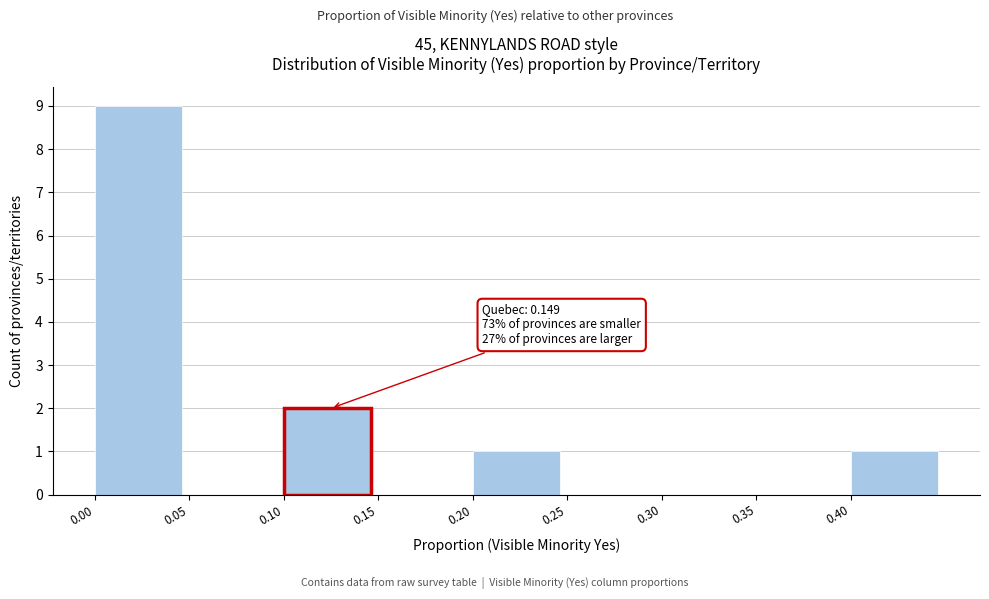

Over which range of the x-axis is the bar tallest?

0.00 to 0.05